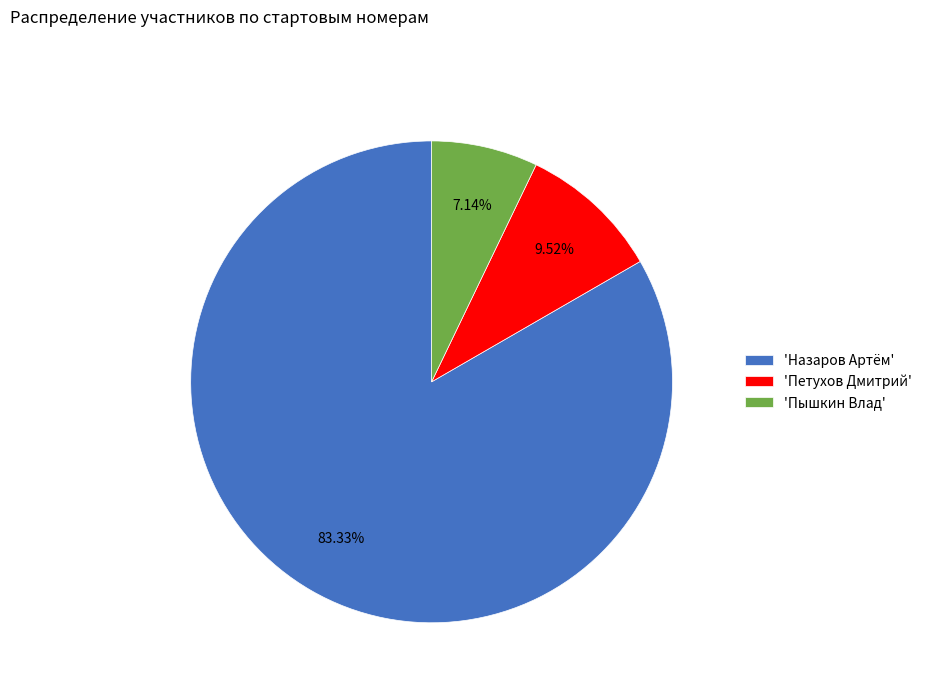

Rank the categories by value from highest to lowest.

'Назаров Артём', 'Петухов Дмитрий', 'Пышкин Влад'